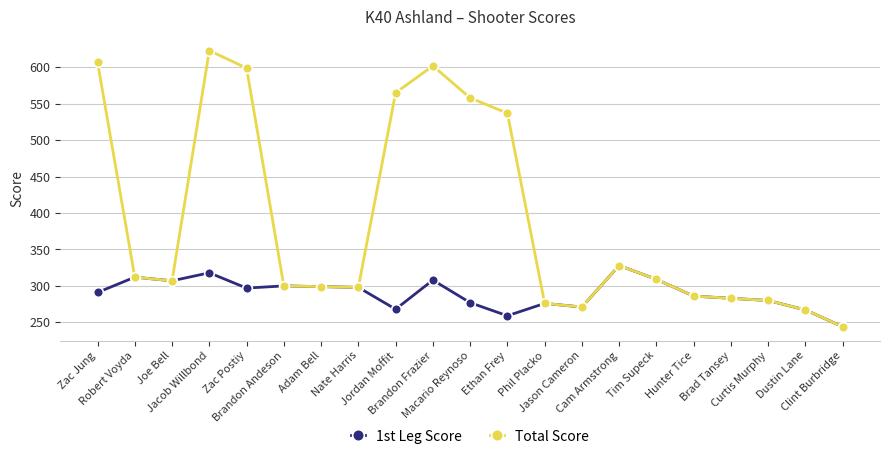

The 1st Leg Score series shows 350 at Ethan Frey. True or false?

False